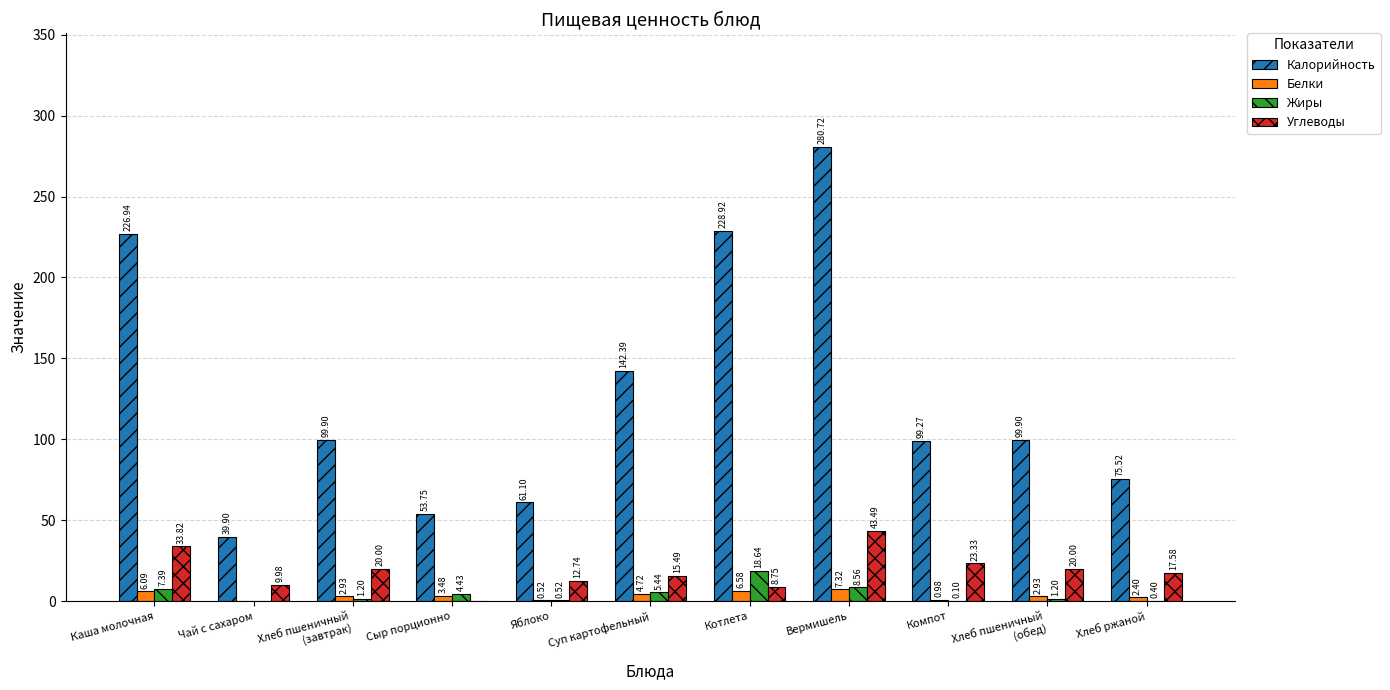

At which label is Калорийность closest to 160?

Суп картофельный